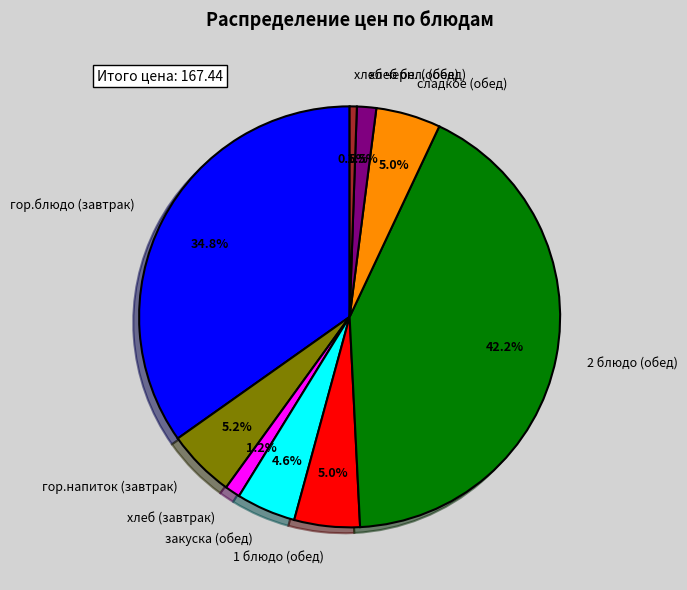

True or false: гор.блюдо (завтрак) accounts for 50% of the total.

False